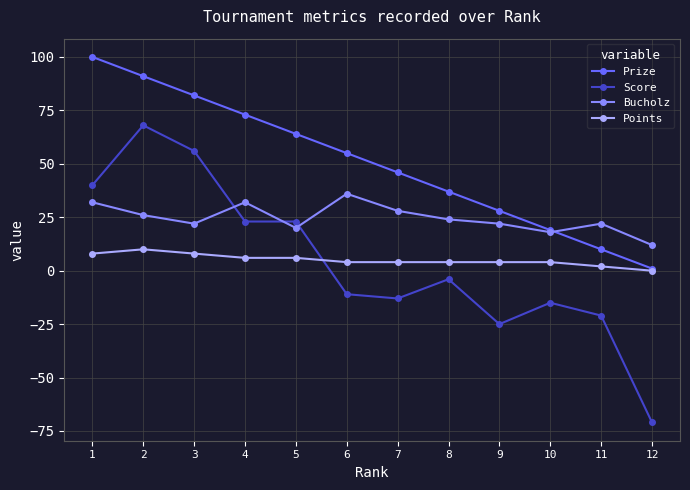

True or false: Prize and Score intersect in this chart.

False